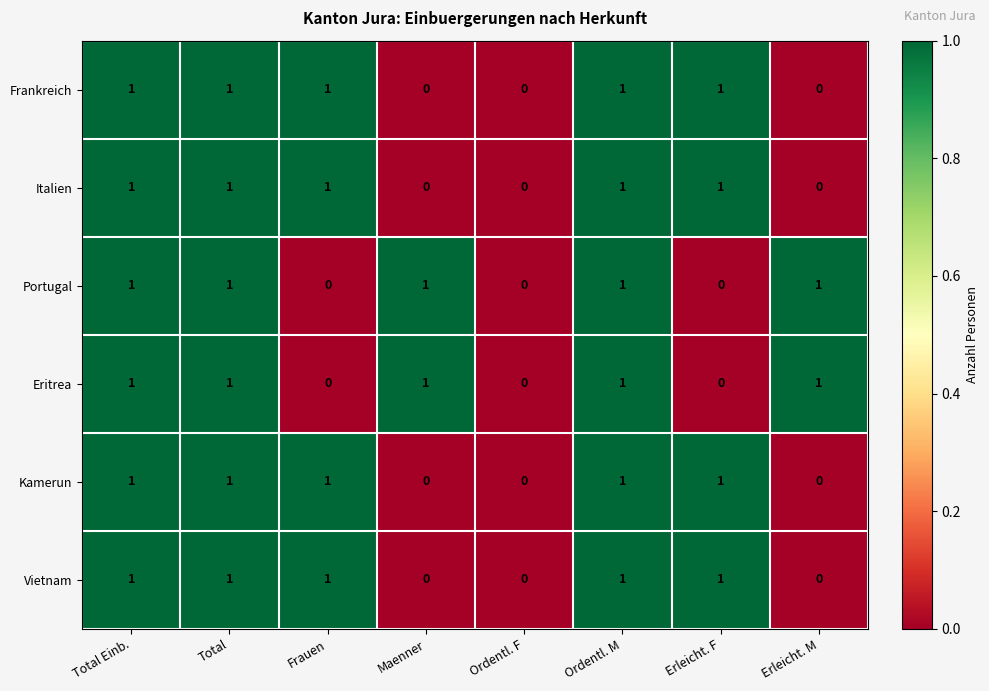

What is the total value across all series at Total Einb.?

6